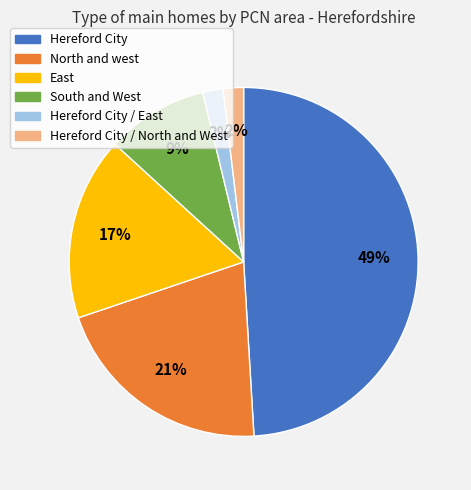

To the nearest percent, what percentage of the pie is East?

17%